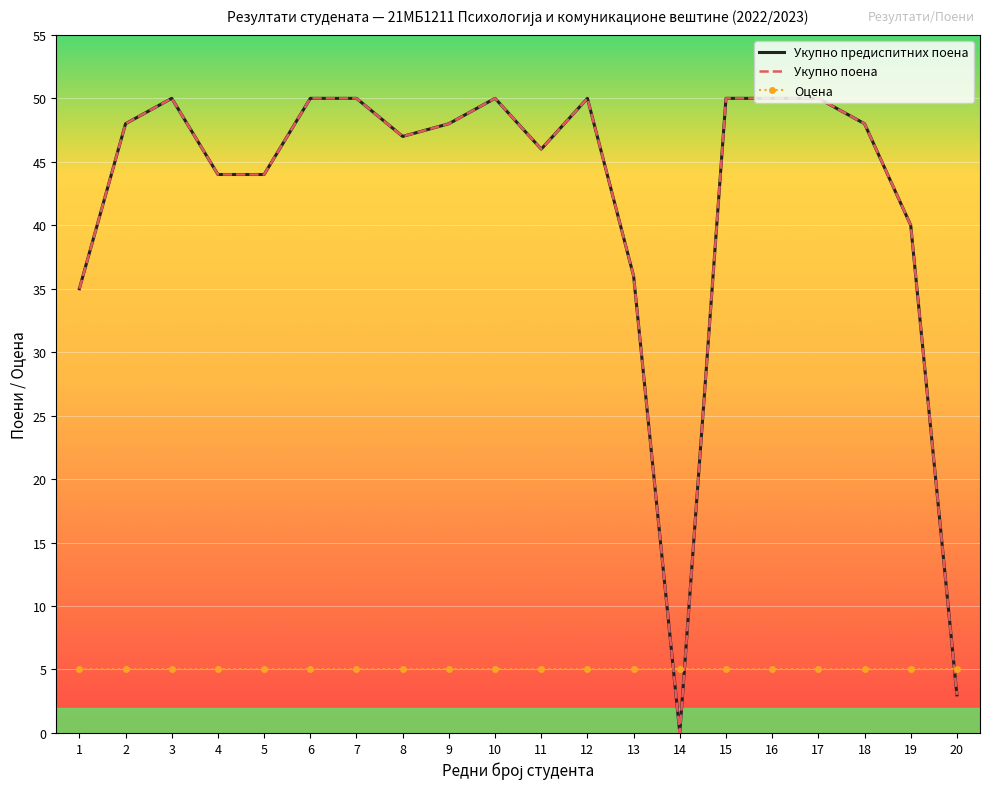

At which label does Укупно поена first exceed 48?

3